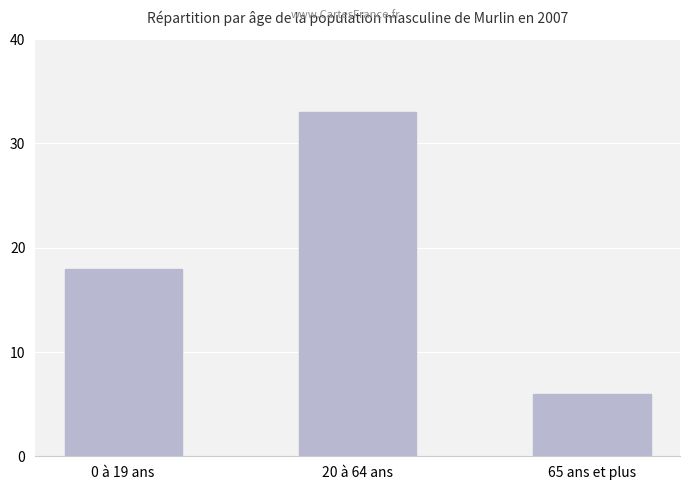

True or false: the data shows 6 at 65 ans et plus.

True